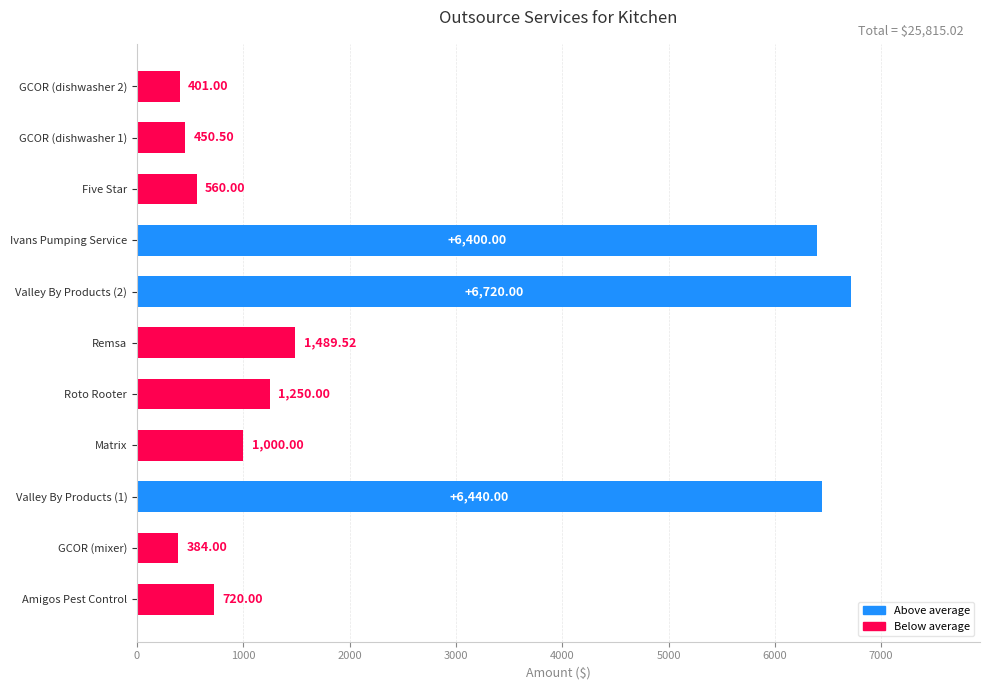

List the labels in order of value, smallest first.

GCOR (mixer), GCOR (dishwasher 2), GCOR (dishwasher 1), Five Star, Amigos Pest Control, Matrix, Roto Rooter, Remsa, Ivans Pumping Service, Valley By Products (1), Valley By Products (2)